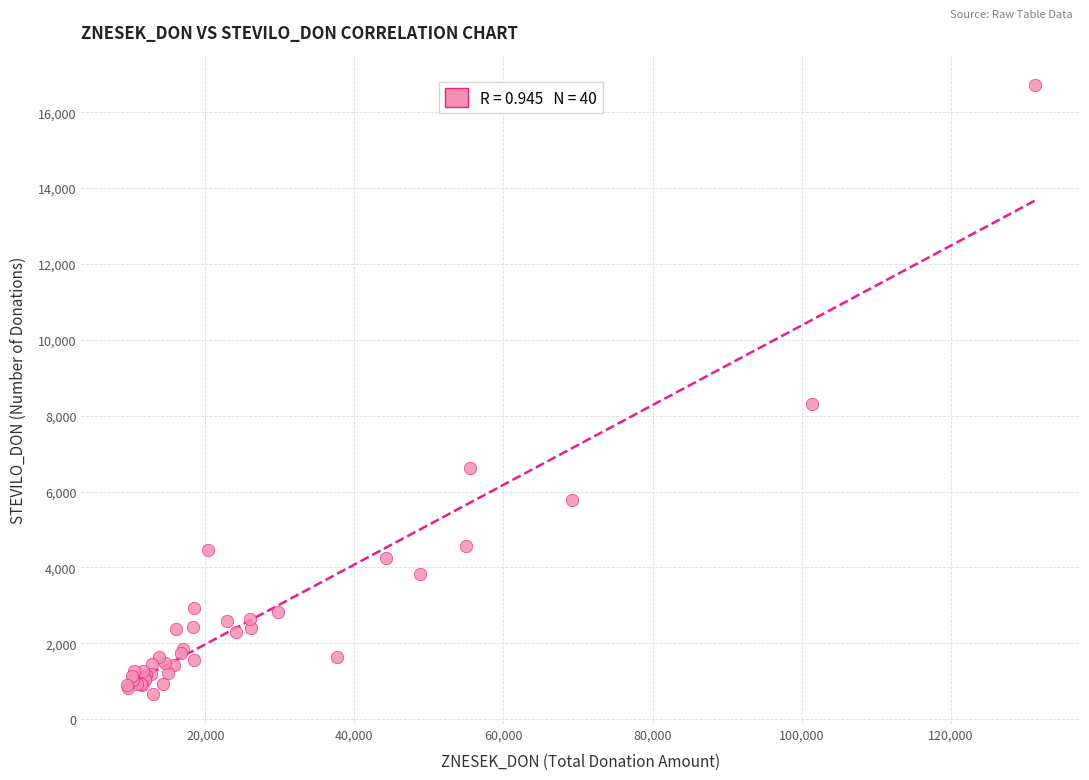

What Y value in the scatter plot is closest to 8695?

8305